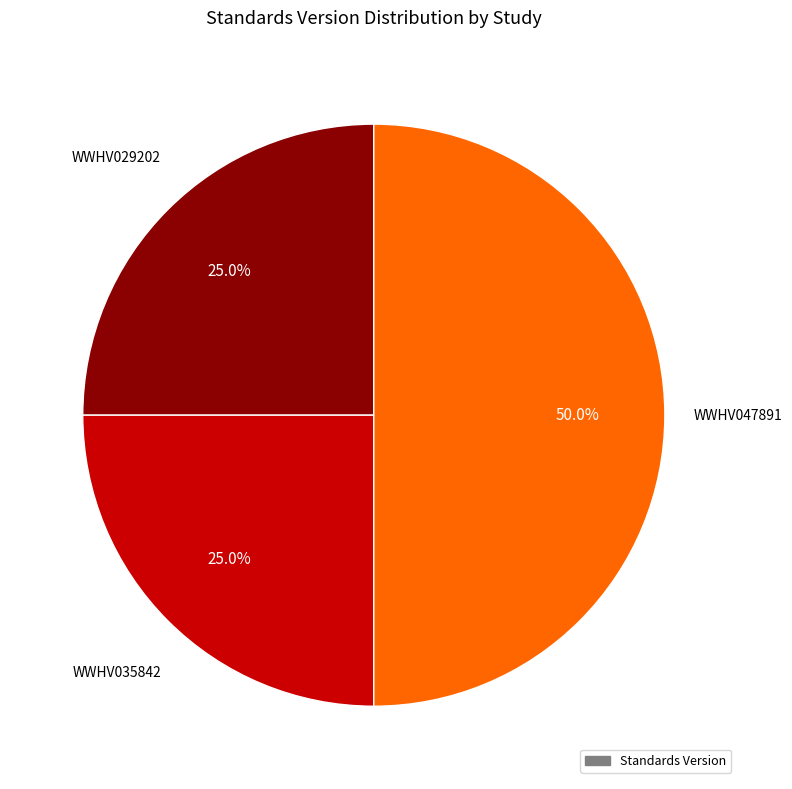

Does WWHV035842 represent more than half of the total?

No